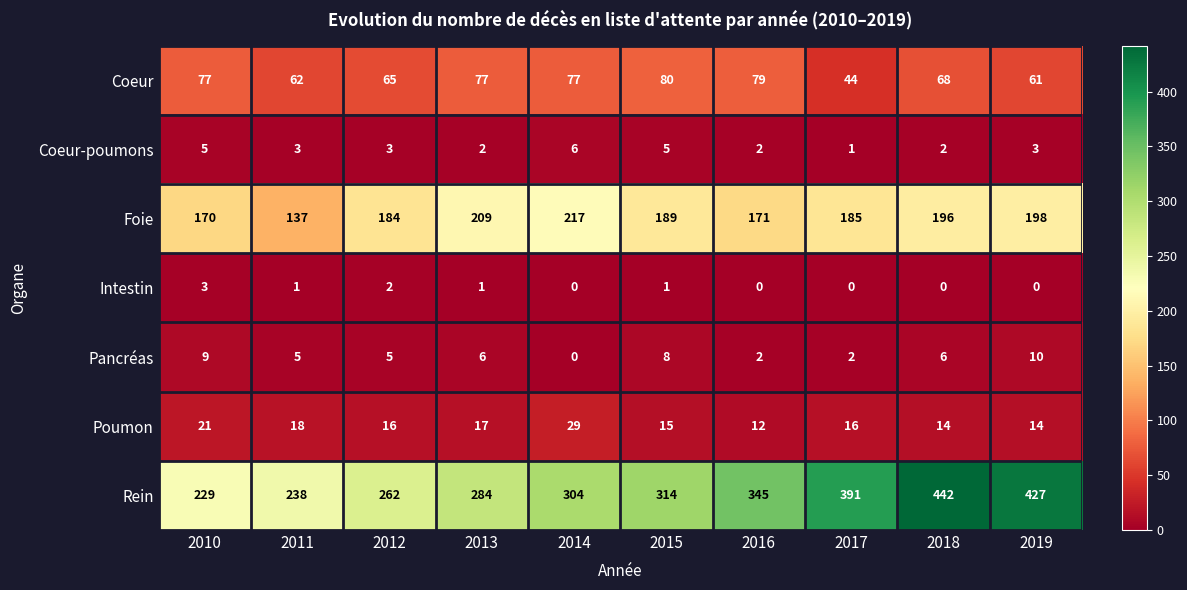

What value does the Coeur series have at 2014?

77